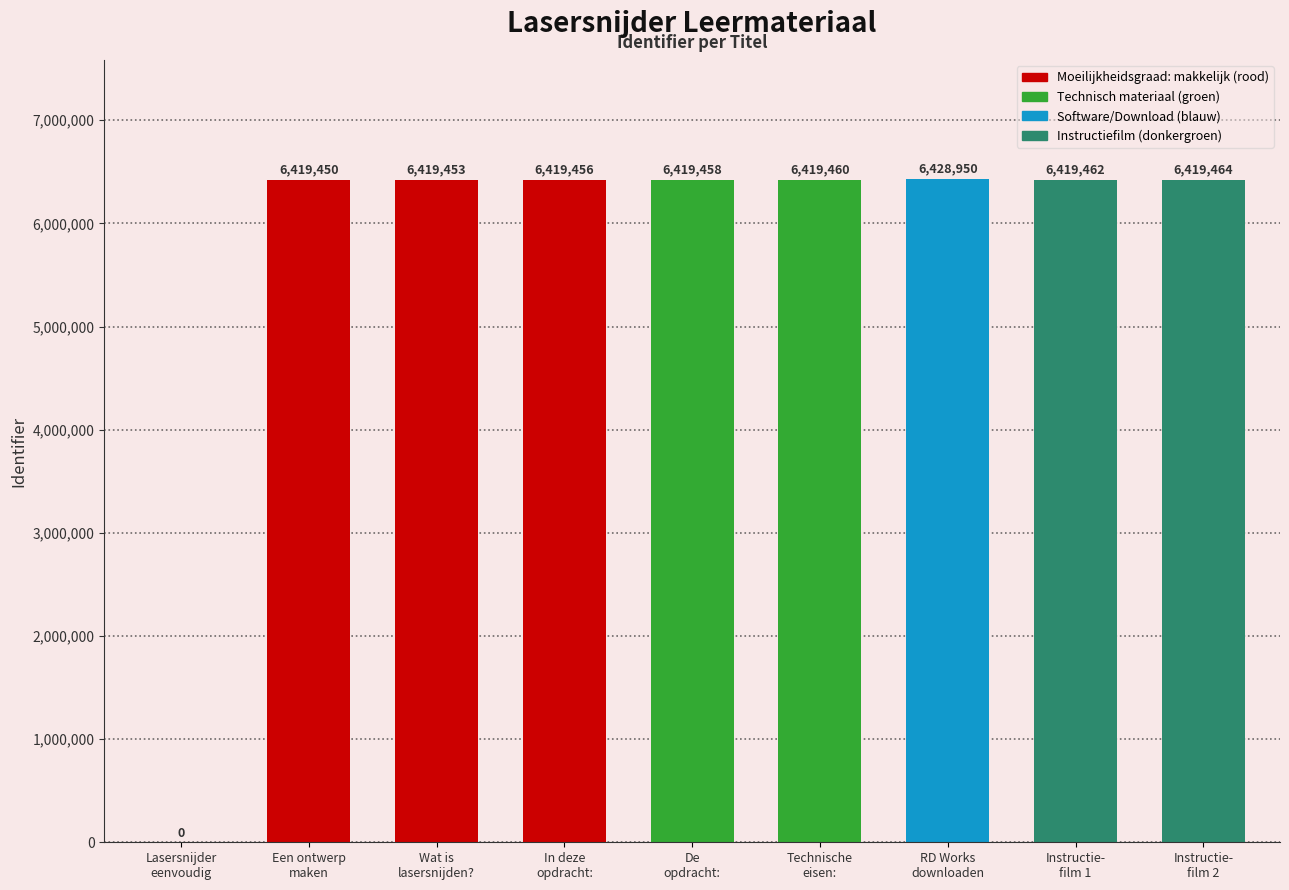

How many data points does each series have?

9